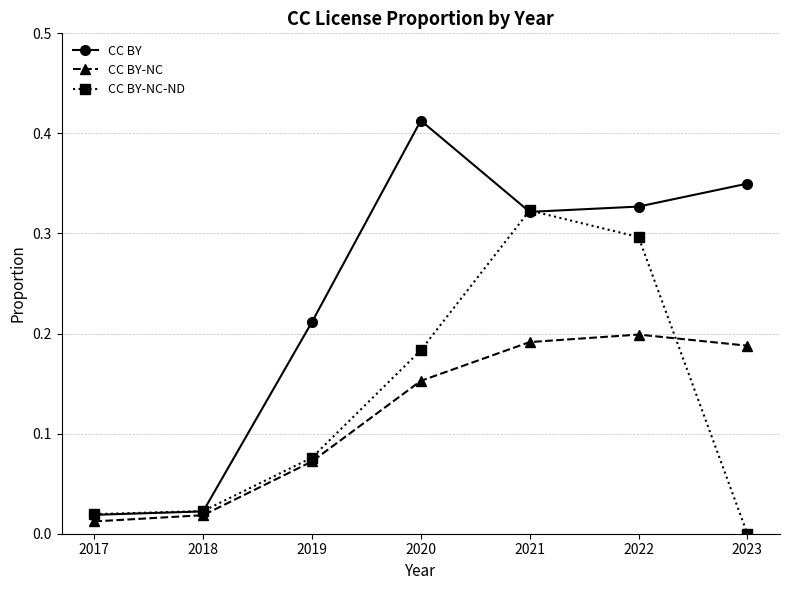

True or false: CC BY-NC has more than 1 interior local peaks.

False